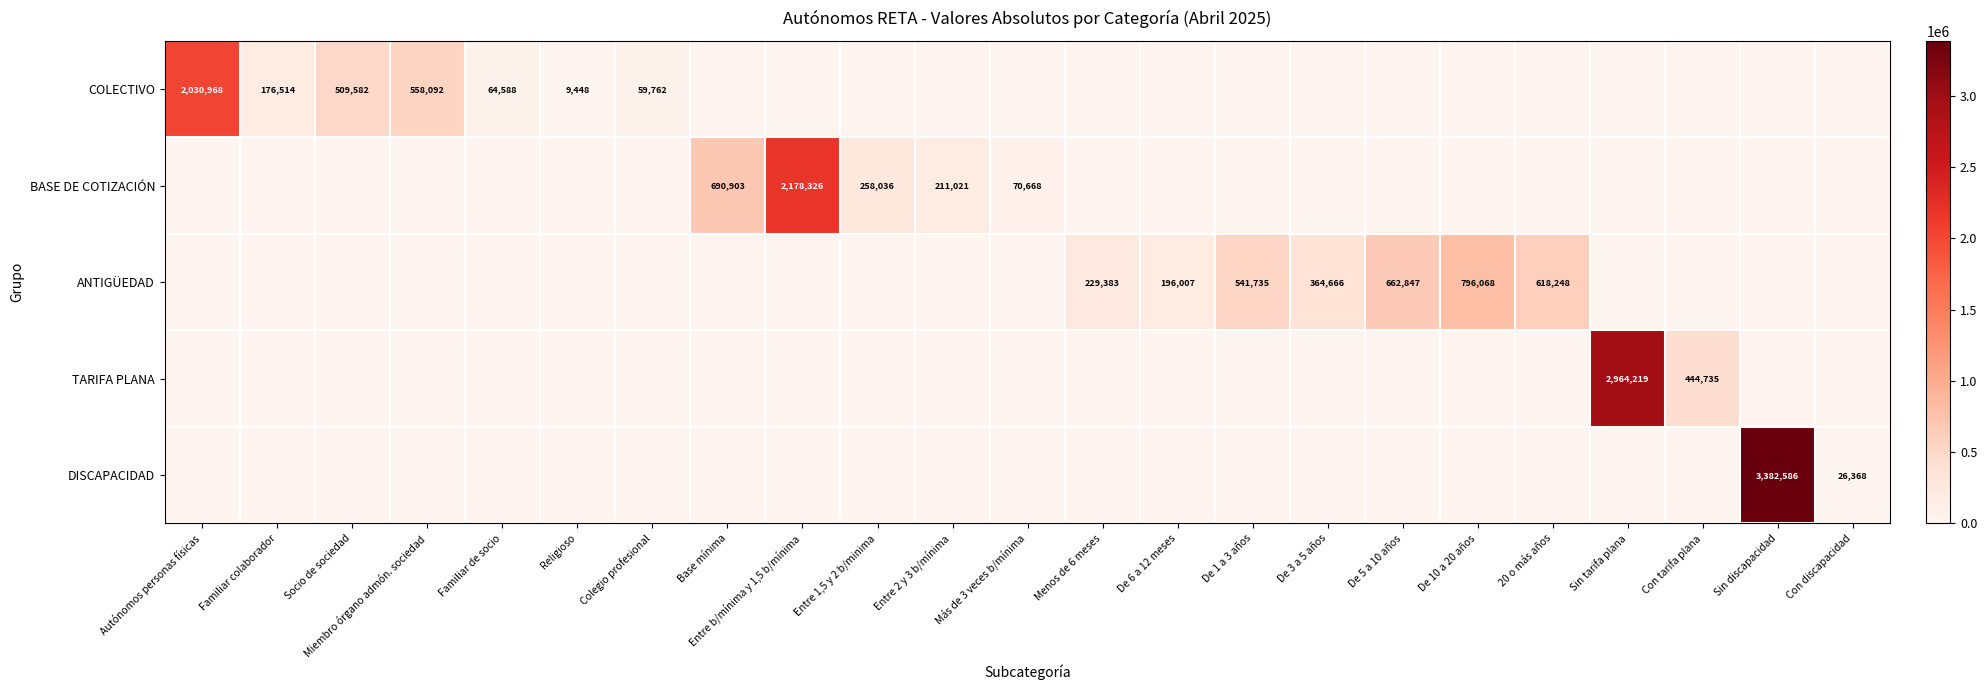

What is the difference between the ANTIGÜEDAD values at De 6 a 12 meses and De 1 a 3 años?

345728